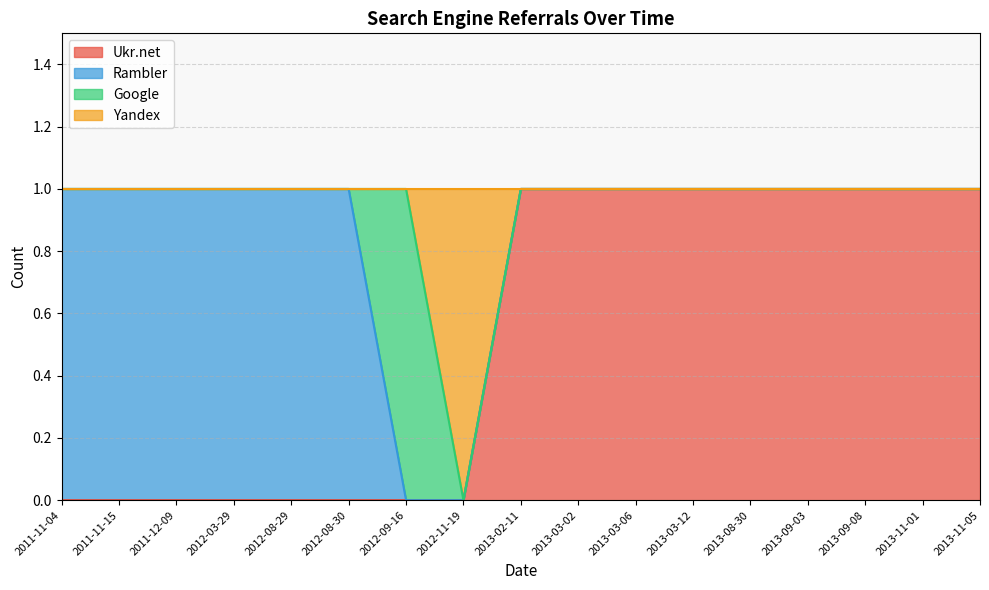

What are all the series names shown in the legend?

Ukr.net, Rambler, Google, Yandex